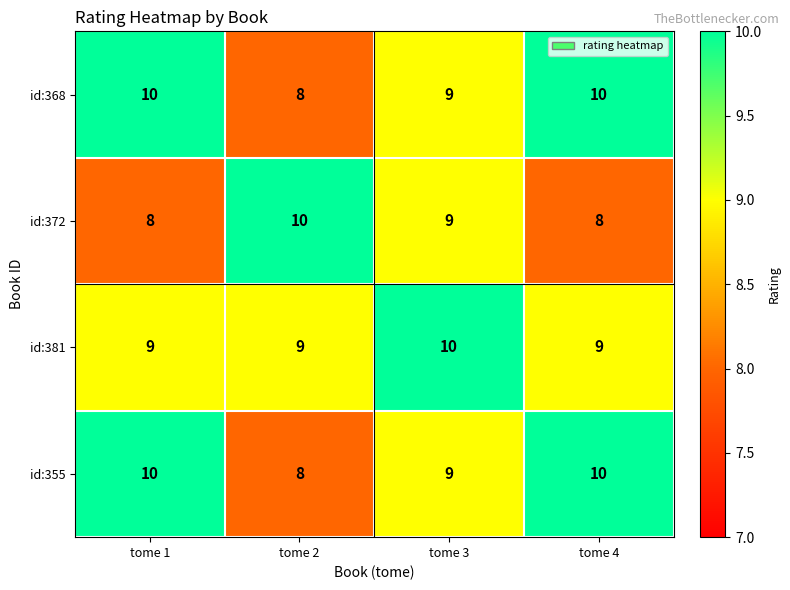

At which label is id:368 closest to 9?

tome 3